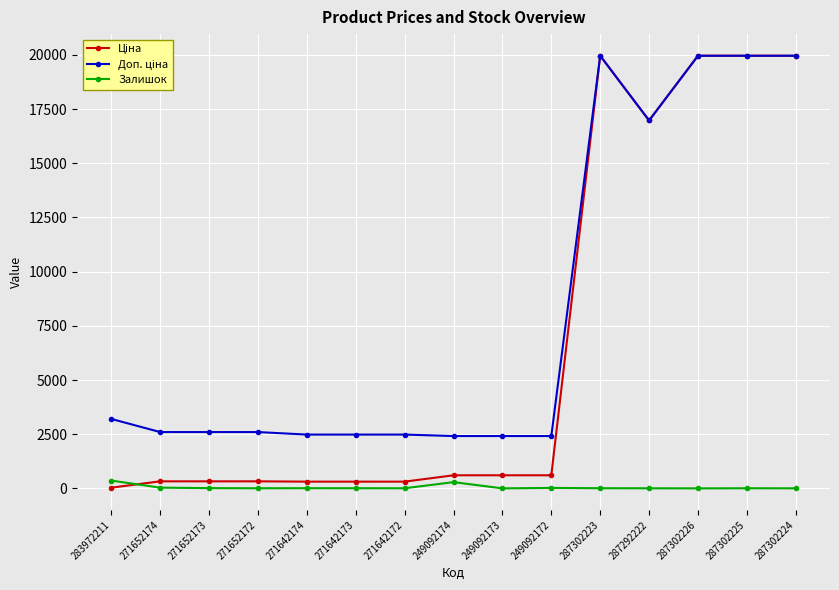

At how many categories does at least one series exceed 7878?

5